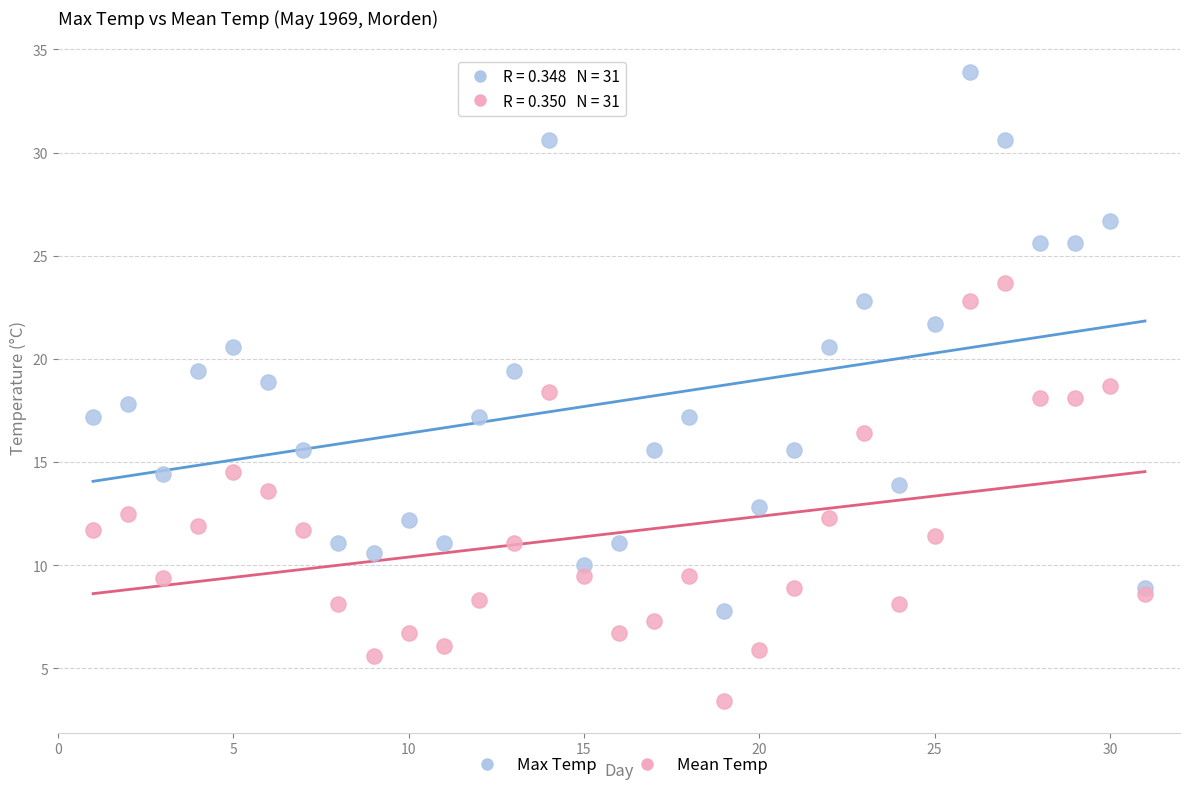

Which series has the largest Y range (max minus min)?

Max Temp